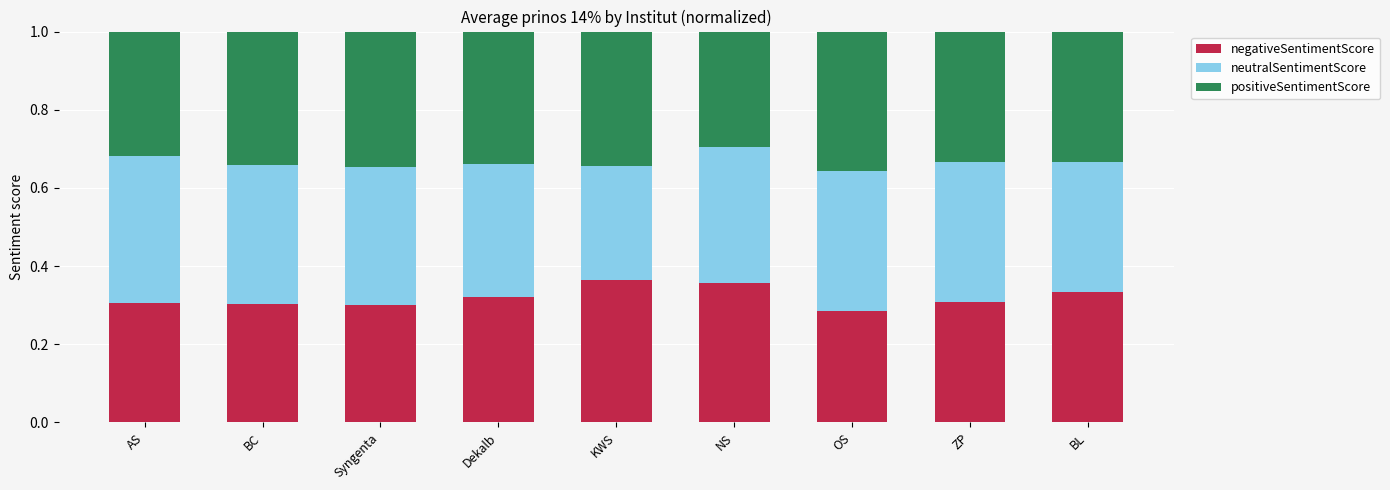

Are the bars grouped side by side (vs. stacked)?

No